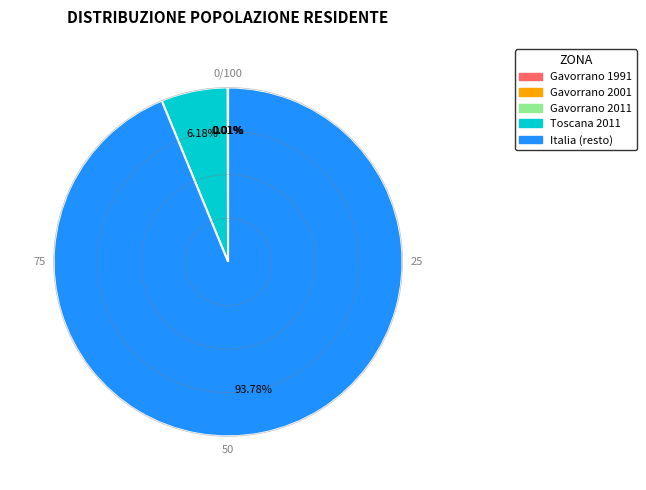

Is there any slice that represents more than half of the pie?

Yes